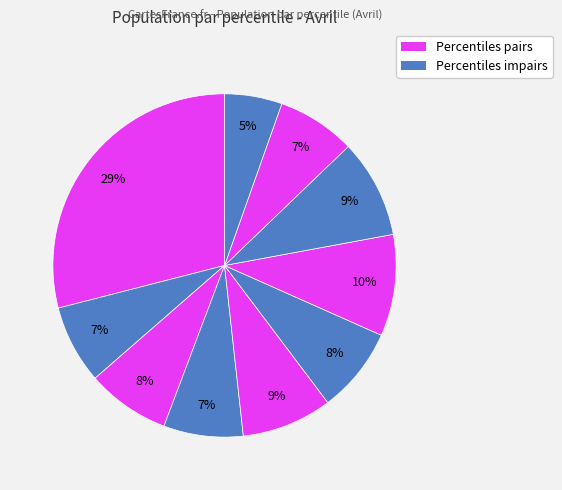

How many segments does this pie chart have?

10